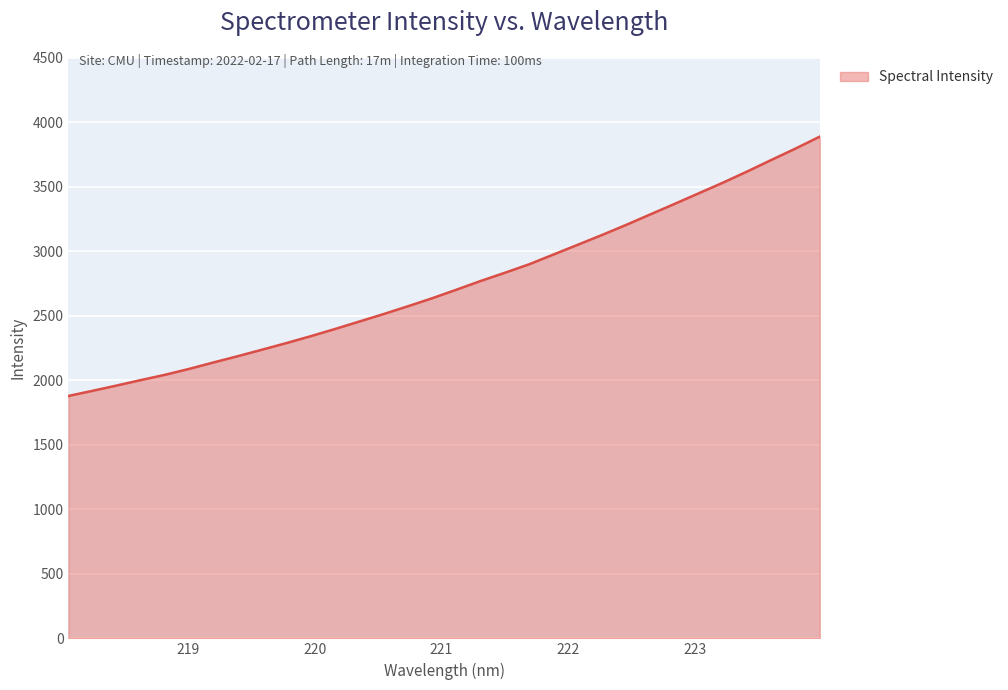

What is the difference between the maximum and minimum values?

2010.1